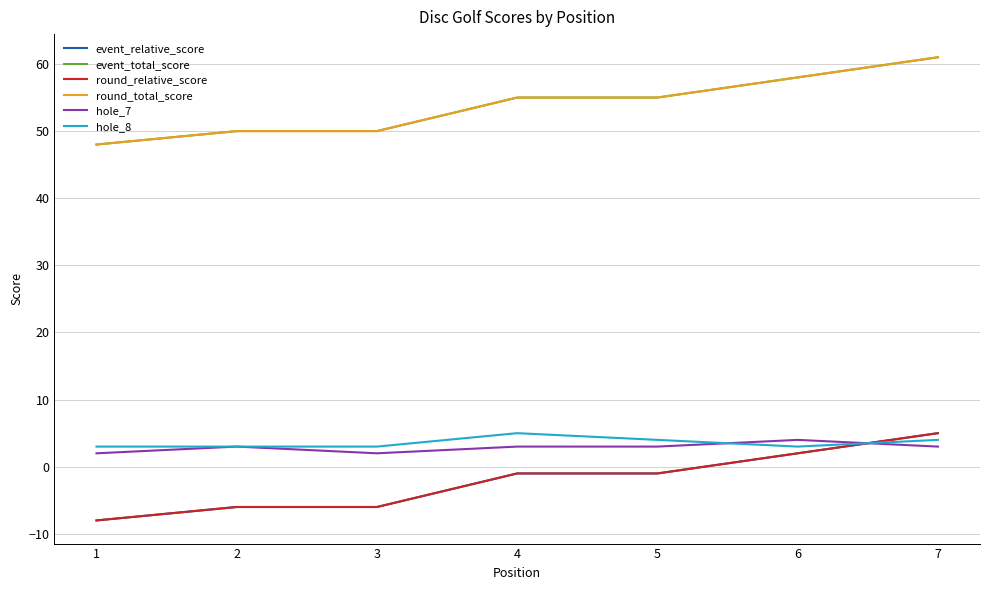

What is the average value of the event_total_score series?

54